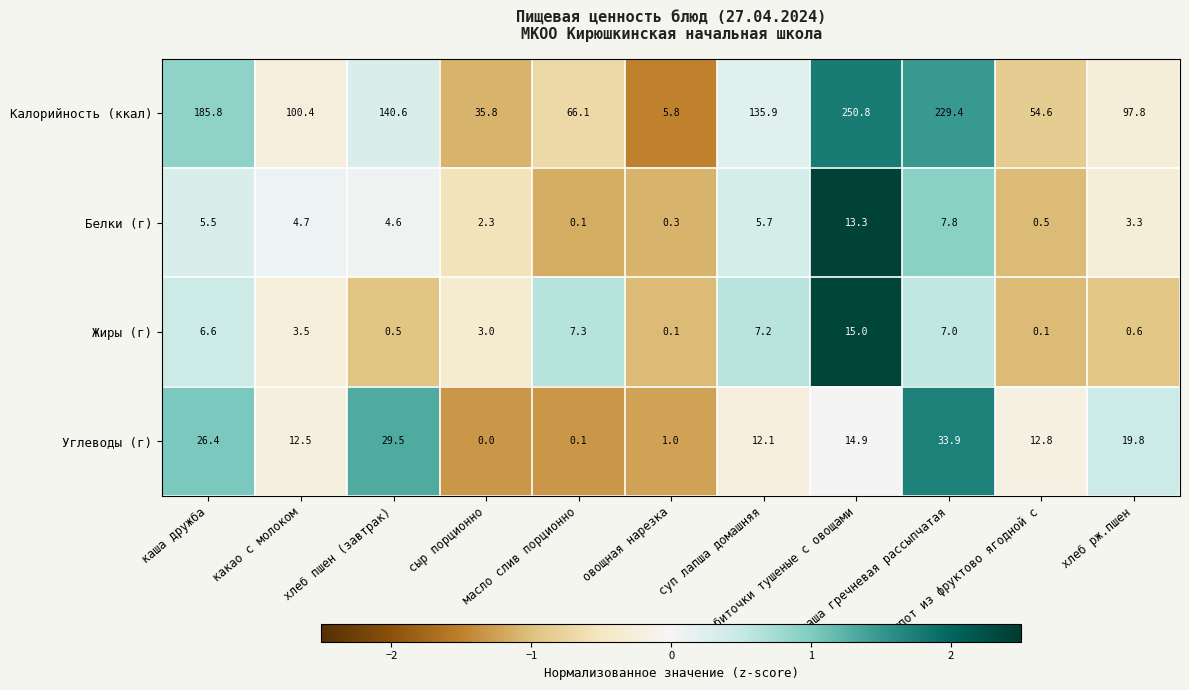

Count the number of data series in this chart.

4